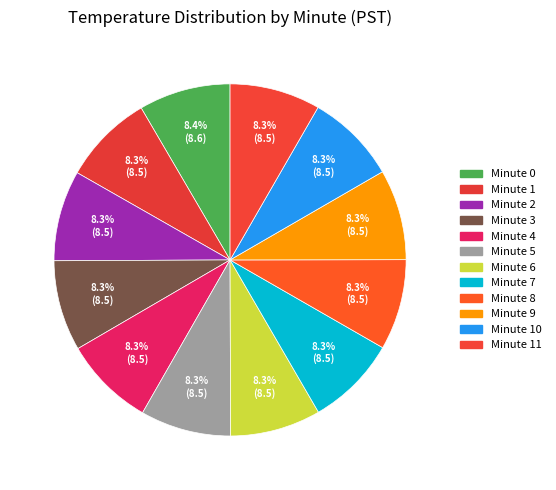

How many slices are in this pie chart?

12